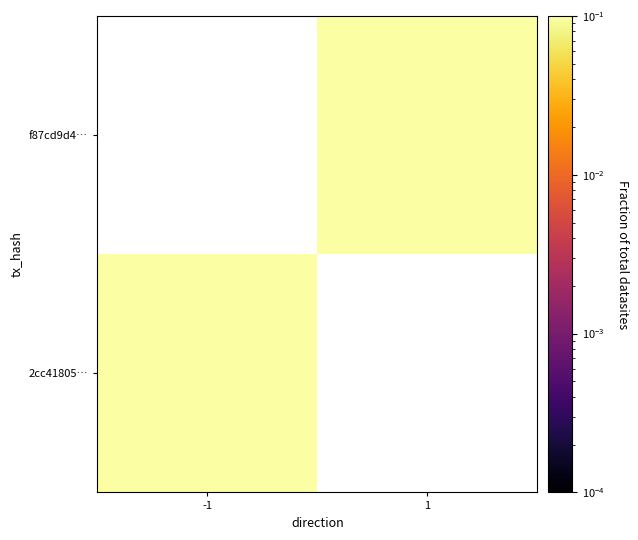

What is the smallest value displayed?

0.2